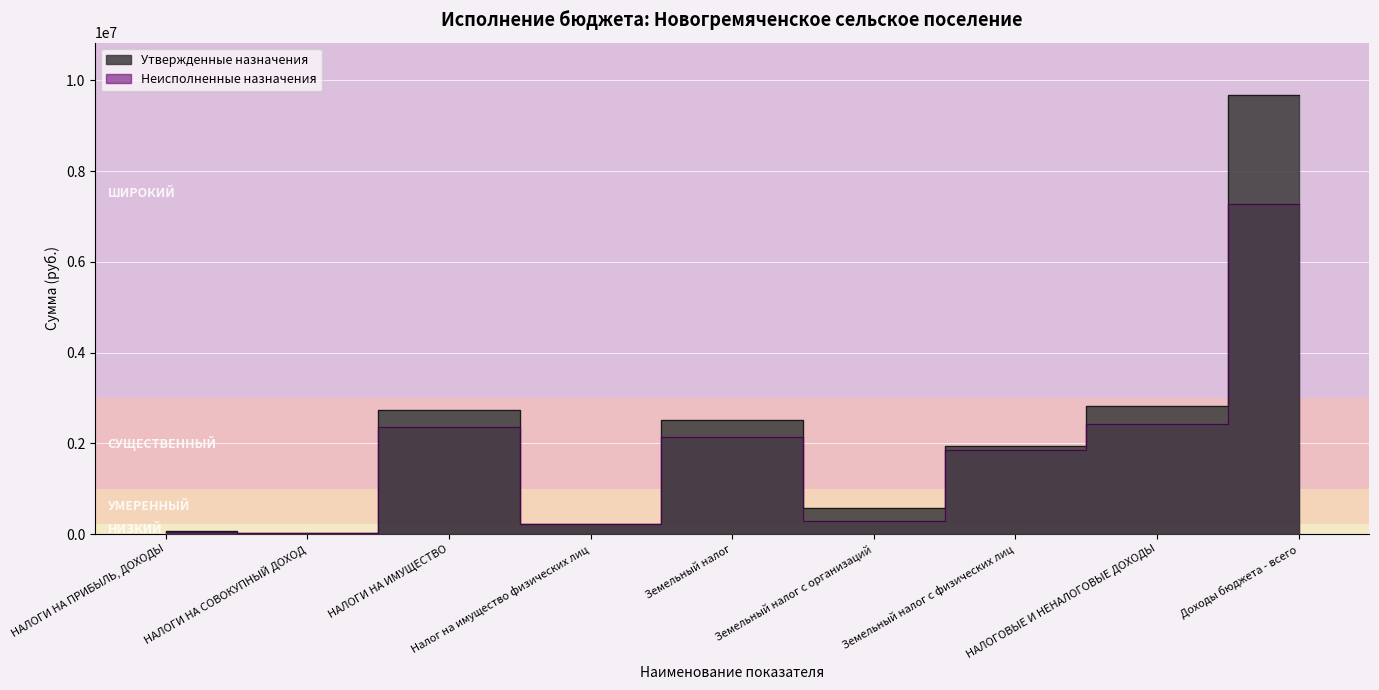

How many values in the Неисполненные назначения series are below 1847518?

4